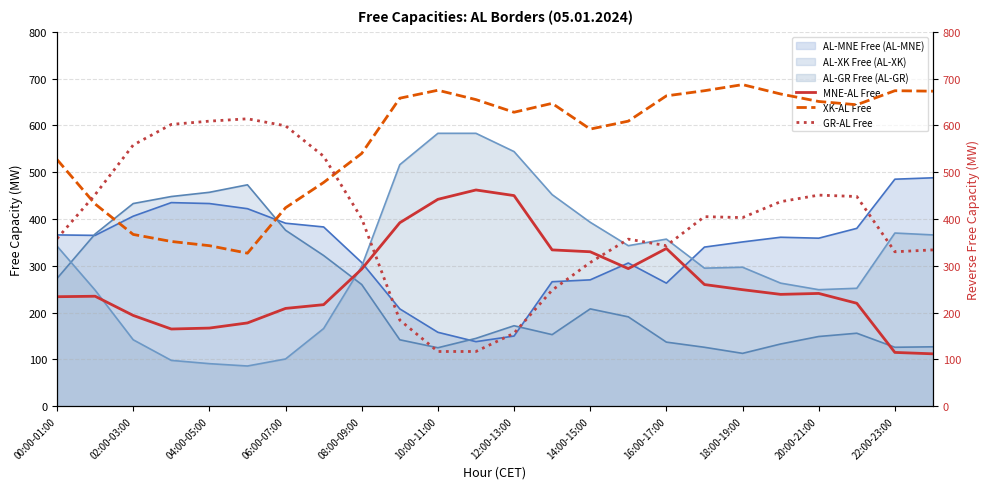

Which series has the largest range (max minus min)?

GR-AL Free